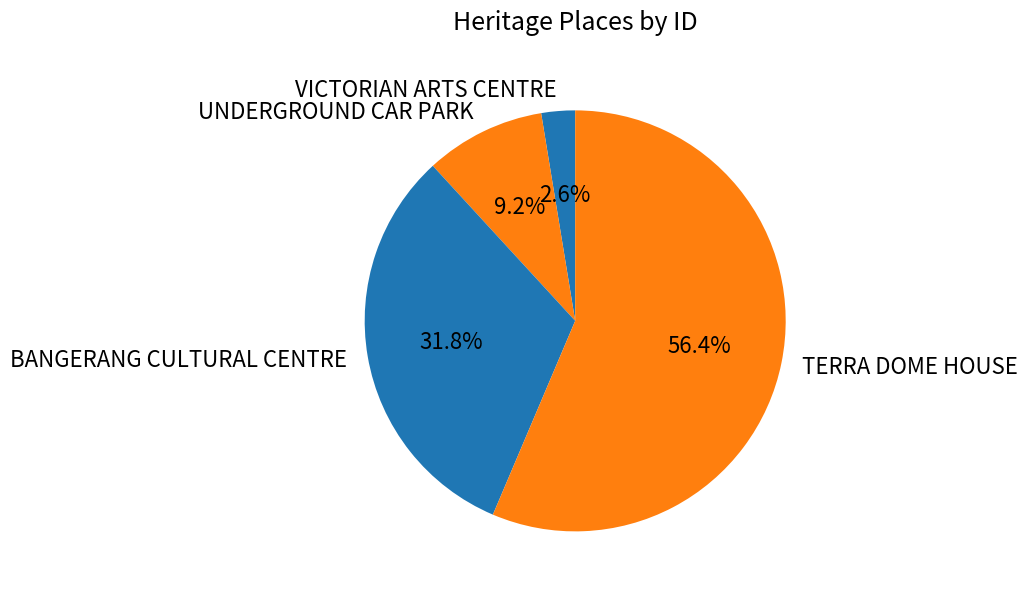

To the nearest percent, what is the difference between the largest and smallest slice percentages?

54%